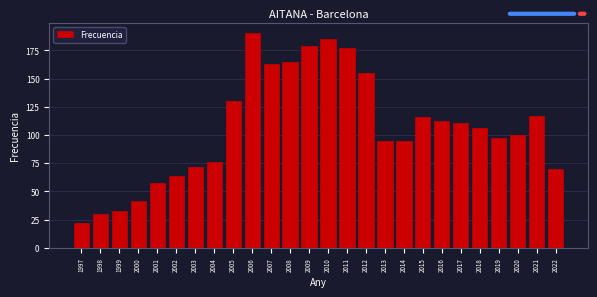

Reading left to right, extract all data points from this chart.

1997=22	1998=30	1999=33	2000=41	2001=57	2002=64	2003=72	2004=76	2005=130	2006=190	2007=163	2008=165	2009=179	2010=185	2011=177	2012=155	2013=95	2014=95	2015=116	2016=112	2017=111	2018=106	2019=97	2020=100	2021=117	2022=70